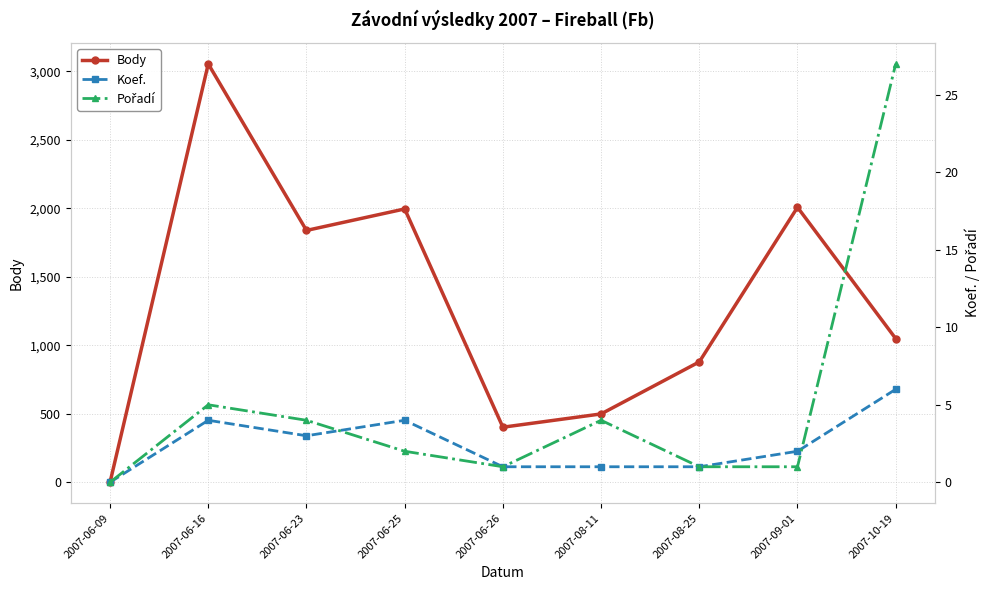

Which series changed the most between 2007-08-11 and 2007-10-19?

Body